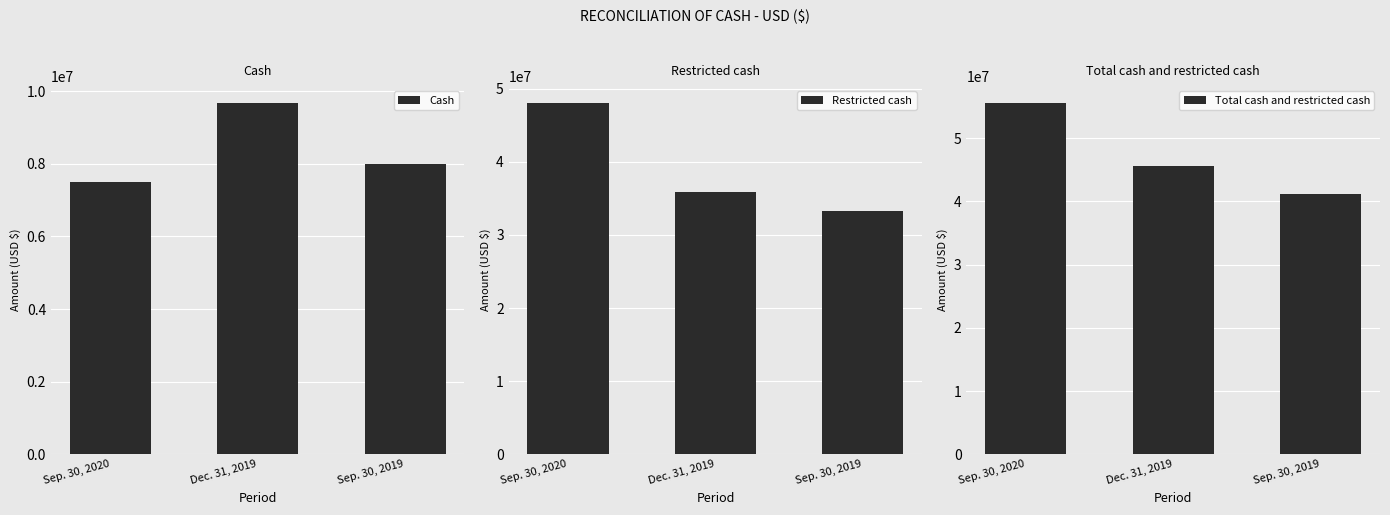

At which label does Total cash and restricted cash reach its peak?

Sep. 30, 2020